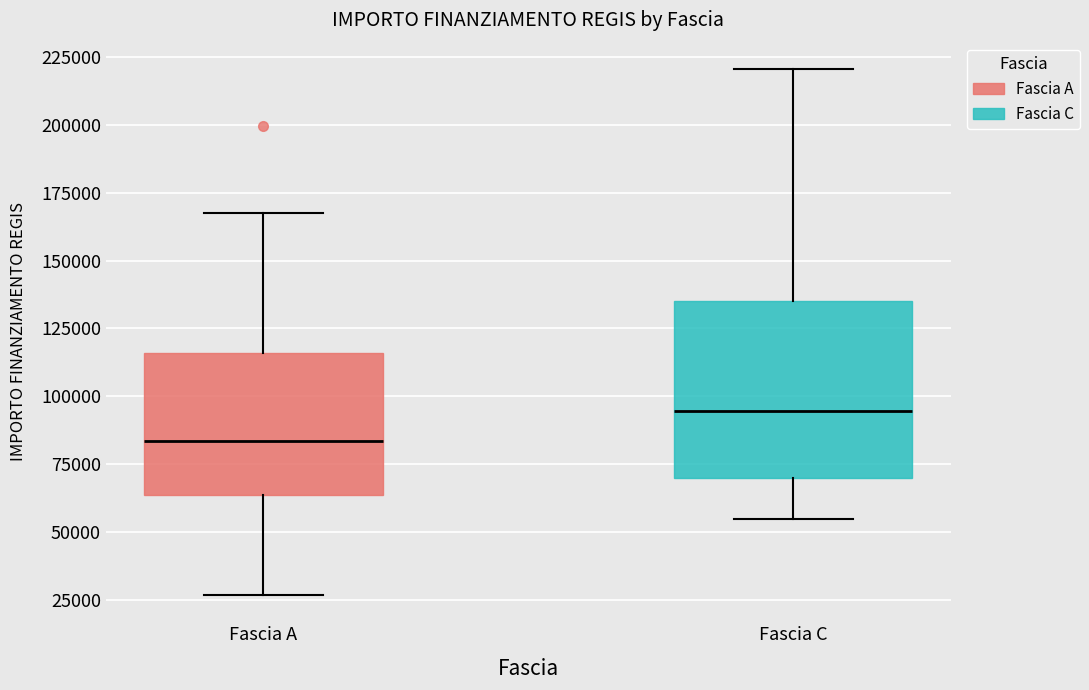

Which box has the highest median line?

Fascia C